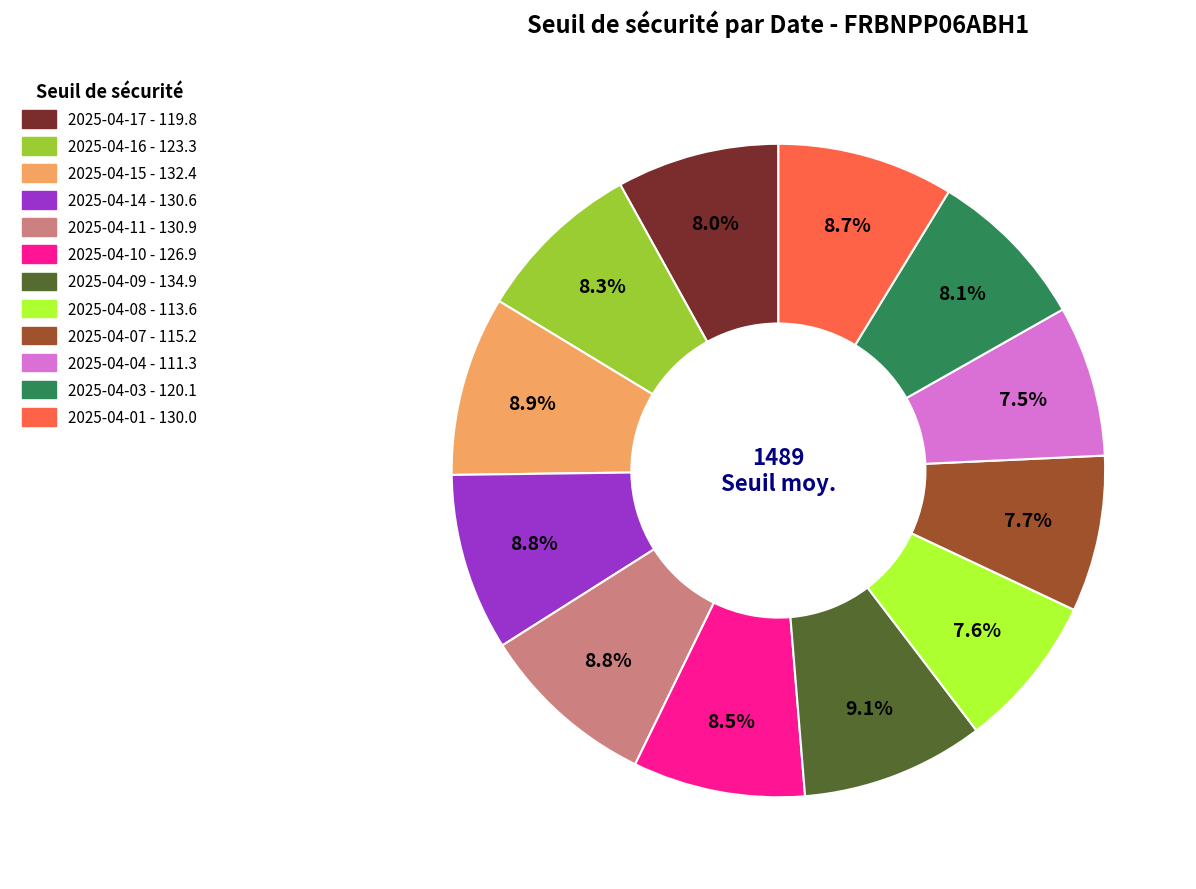

Approximately how many times larger is the value at 2025-04-11 compared to 2025-04-03?

1.1